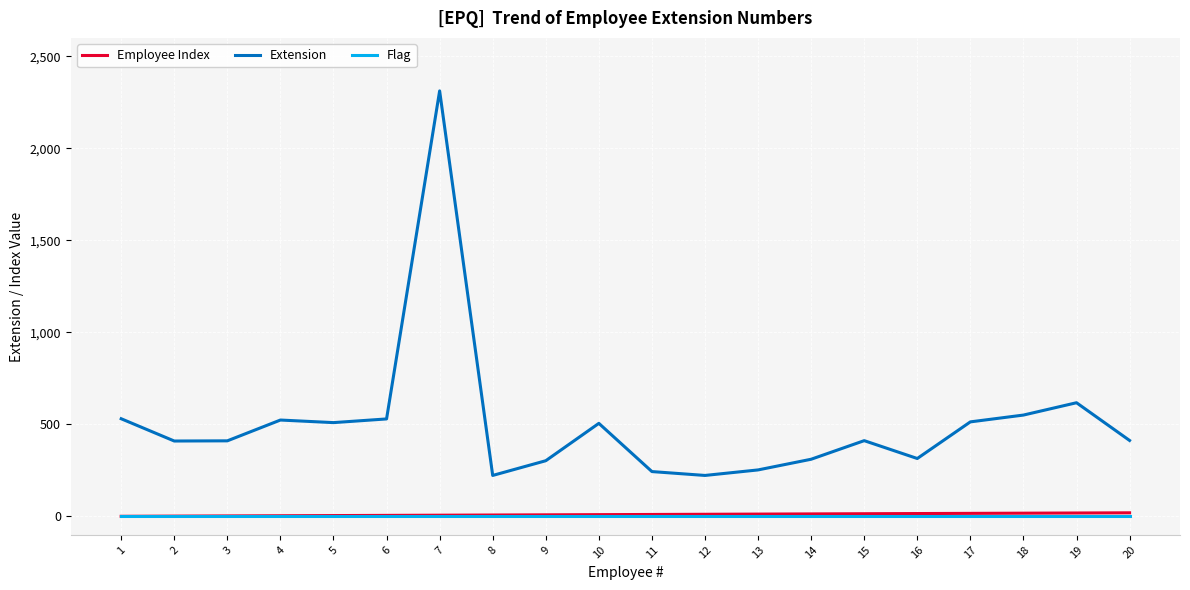

What is the spread (max minus min) of values at 9?

303